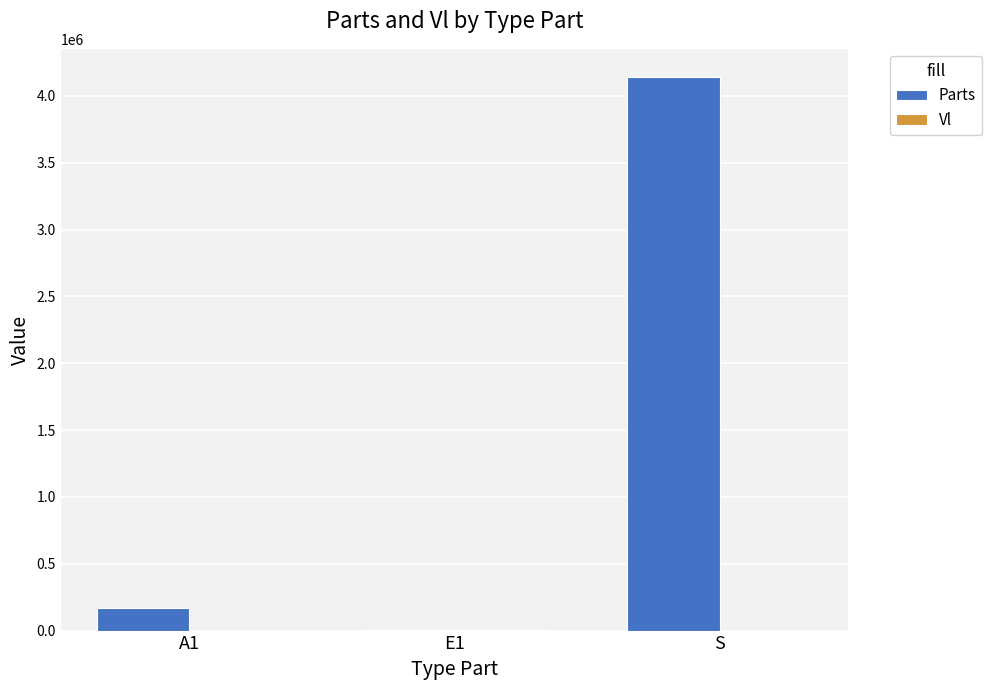

Are the bars grouped side by side (vs. stacked)?

Yes